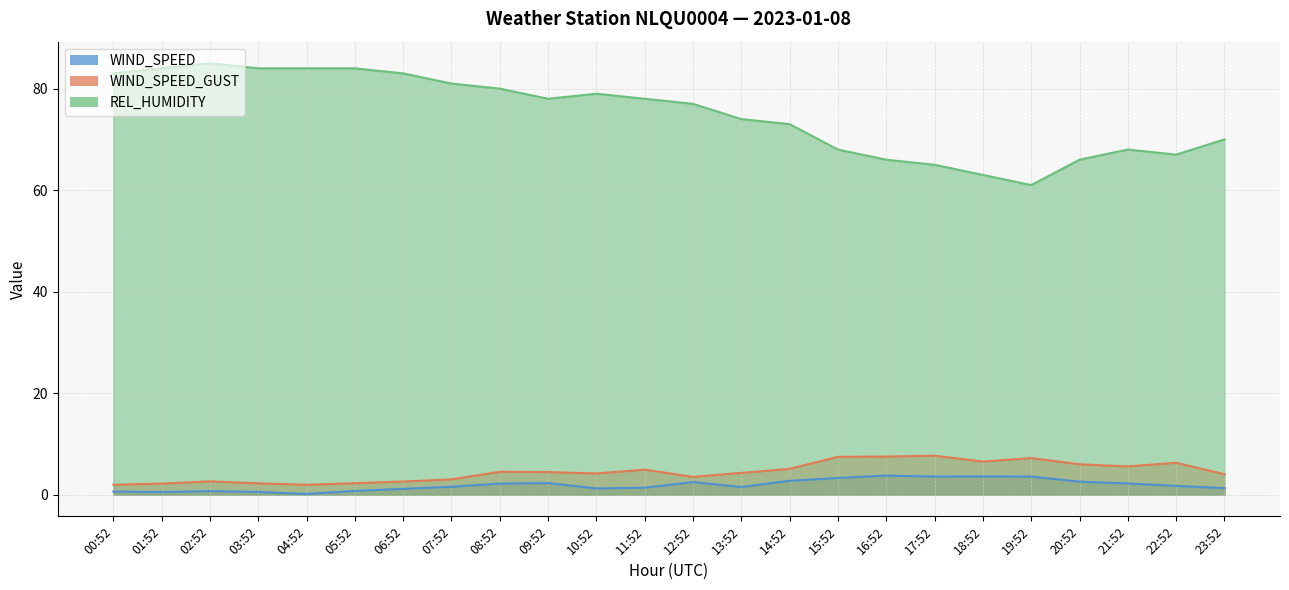

Reading left to right, transcribe all the data shown in this chart.

WIND_SPEED: 0.6	0.5	0.7	0.6	0.2	0.8	1.2	1.6	2.2	2.3	1.2	1.4	2.5	1.5	2.8	3.3	3.8	3.6	3.6	3.6	2.6	2.2	1.8	1.3
WIND_SPEED_GUST: 2.0	2.2	2.6	2.2	2.0	2.3	2.6	3.0	4.5	4.5	4.2	4.9	3.5	4.3	5.1	7.5	7.5	7.7	6.6	7.2	6.0	5.6	6.3	4.1
REL_HUMIDITY: 83.0	84.0	85.0	84.0	84.0	84.0	83.0	81.0	80.0	78.0	79.0	78.0	77.0	74.0	73.0	68.0	66.0	65.0	63.0	61.0	66.0	68.0	67.0	70.0